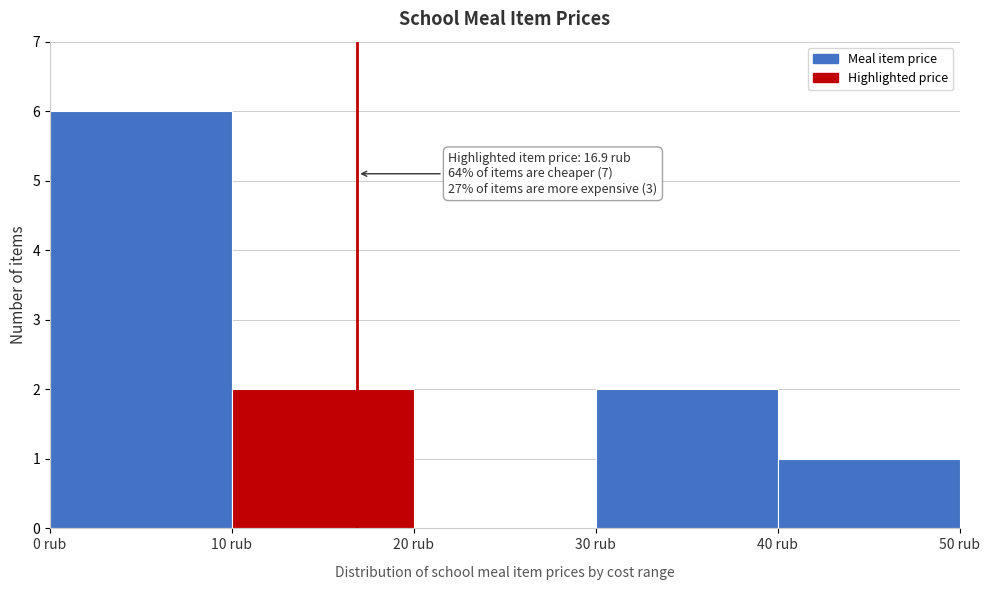

Which range on the x-axis has the tallest bar?

0 to 10